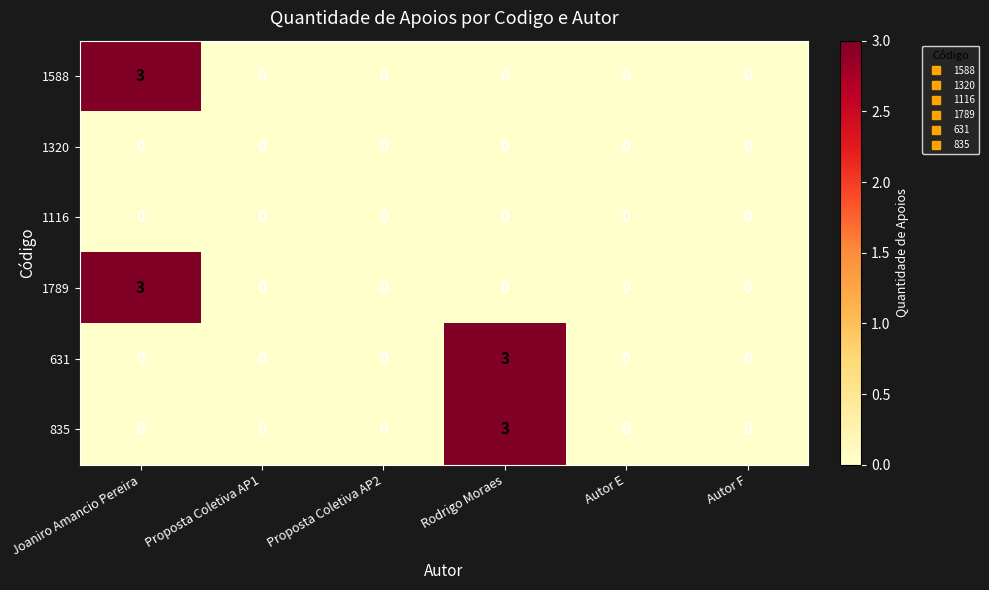

What is the difference between the 631 values at Rodrigo Moraes and Autor F?

3